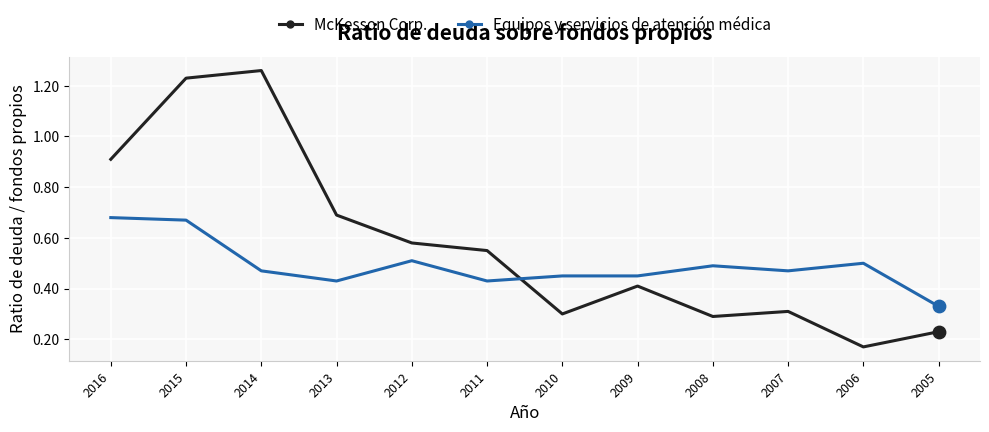

Which series changed the most between 2013 and 2010?

McKesson Corp.